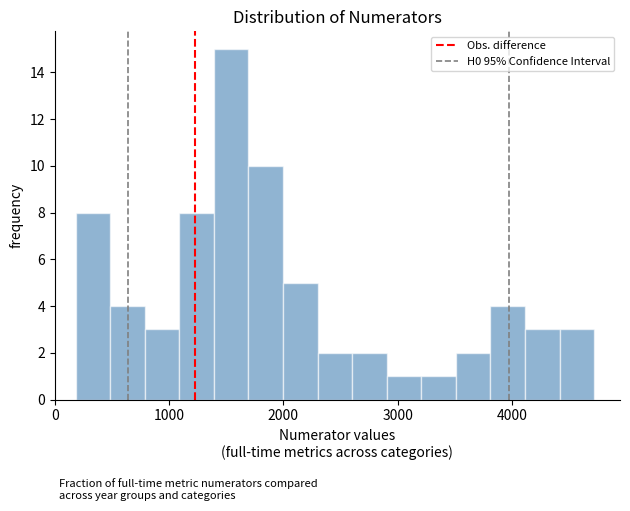

Around what value on the x-axis is the tallest bar? Give the approximate position of its centre, as read against the axis.

1500